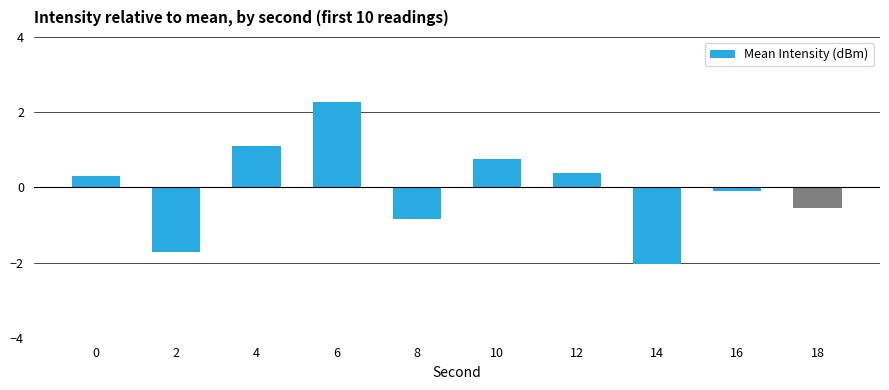

What is the greatest value displayed?

2.3